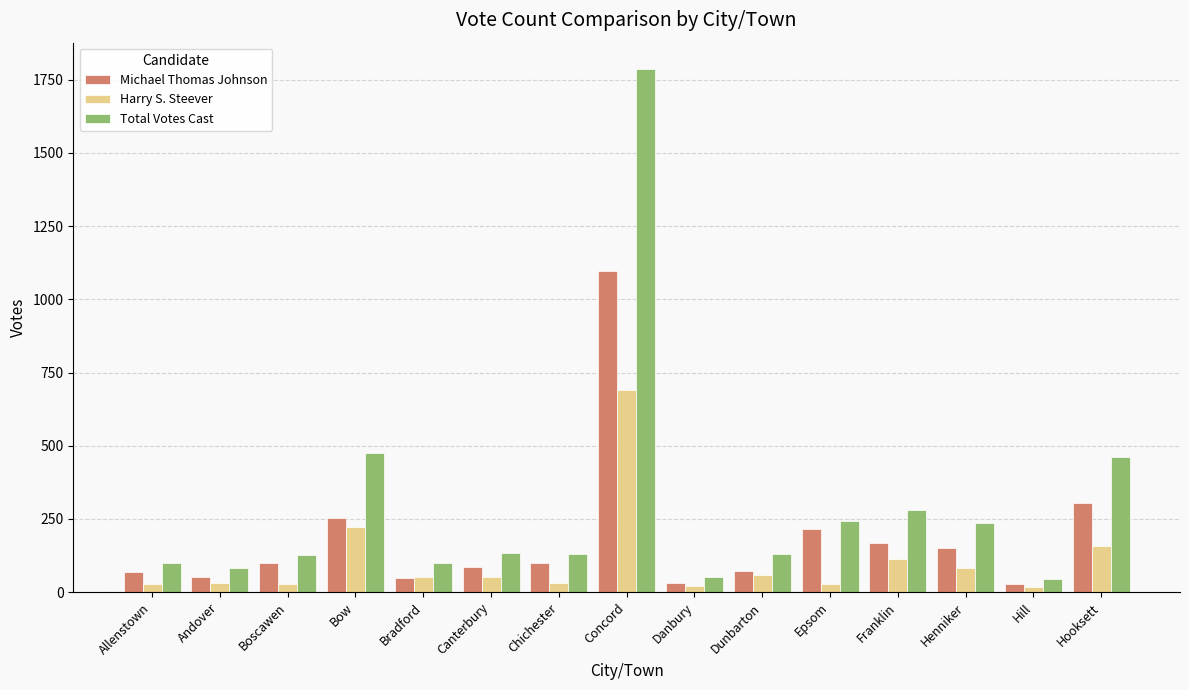

Which category has the highest value in the Michael Thomas Johnson series?

Concord